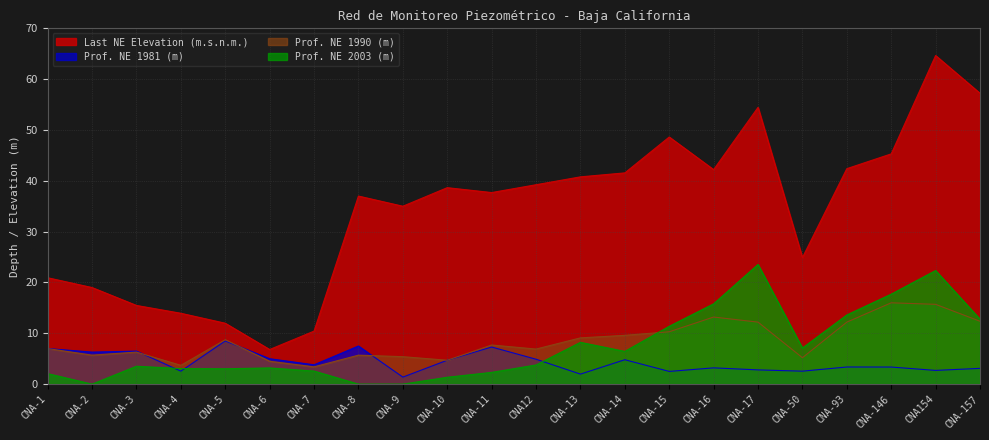

Between CNA154 and CNA-2, which is larger?

CNA154